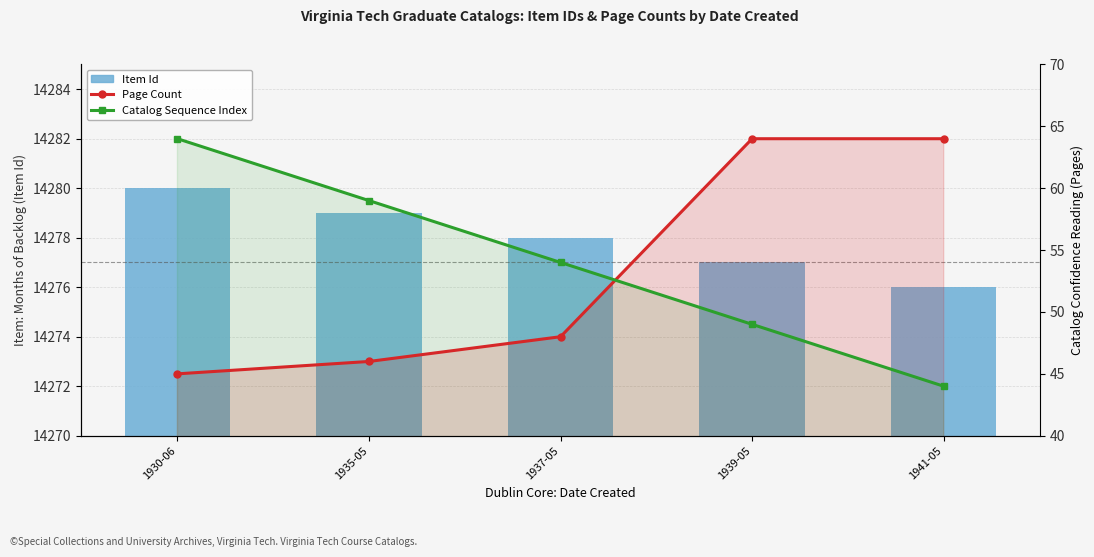

What is the value of the Page Count bar at the 3rd from the left?

48